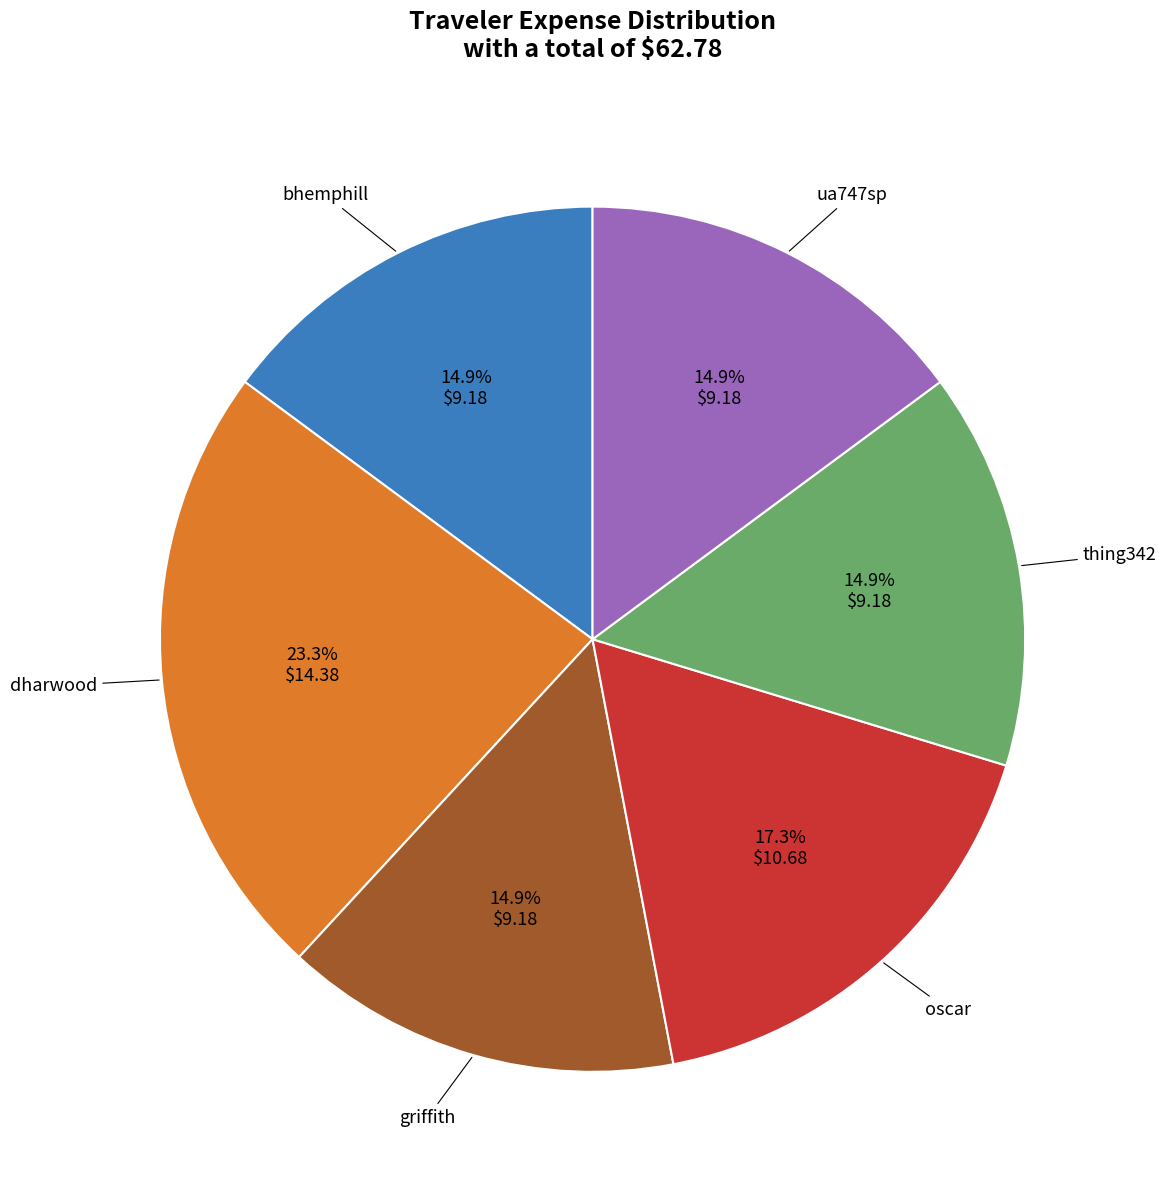

Is there a majority slice in this chart?

No